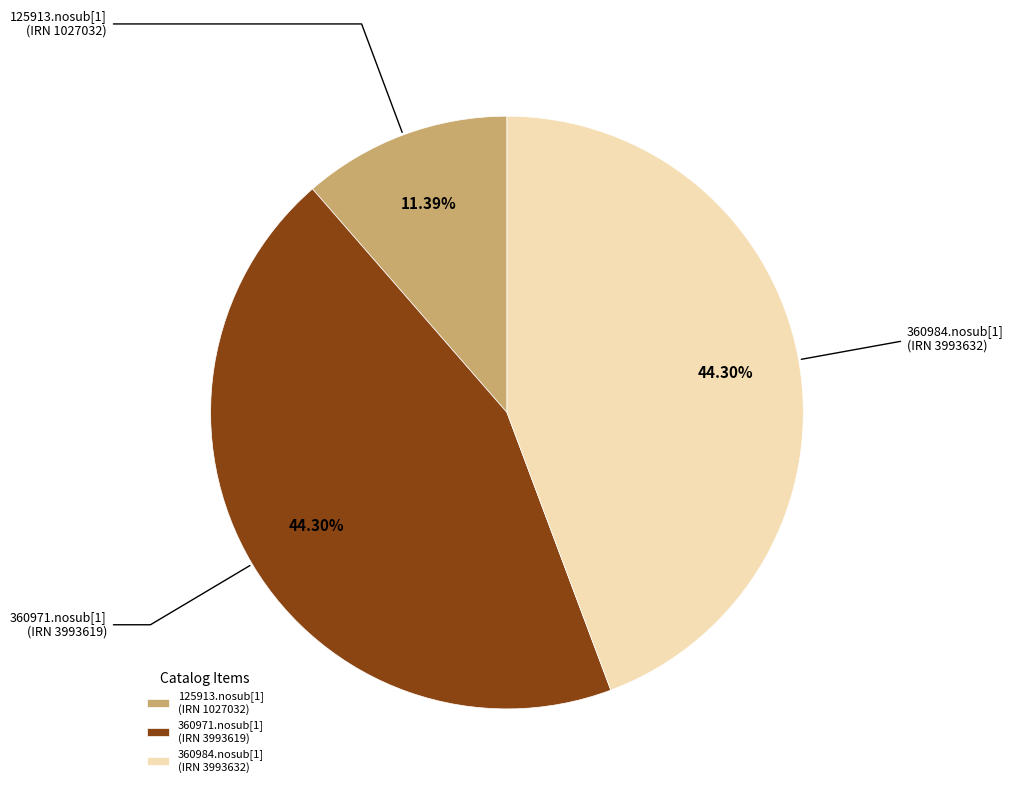

How many slices are in this pie chart?

3